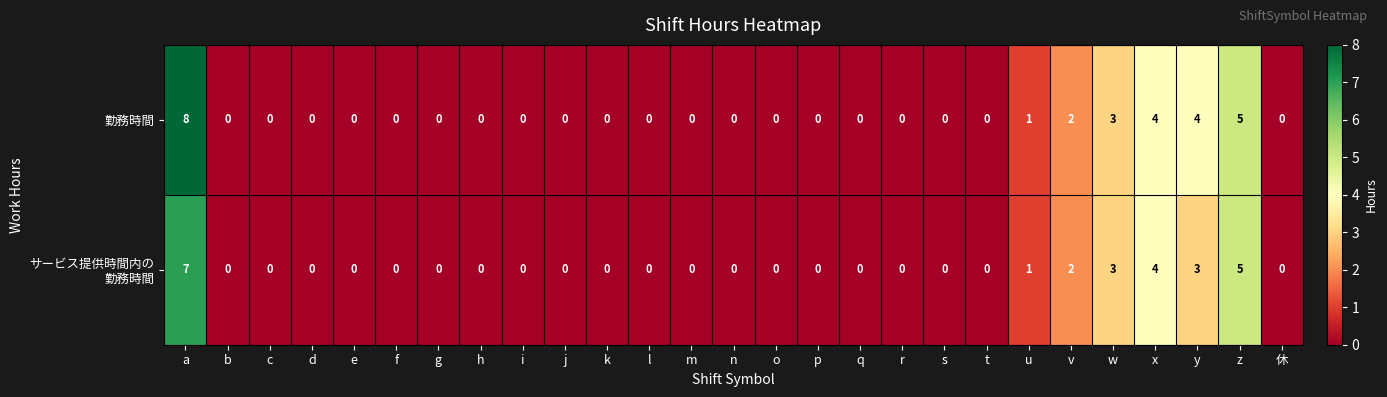

Count the 勤務時間 values in the range 0 to 1.

21